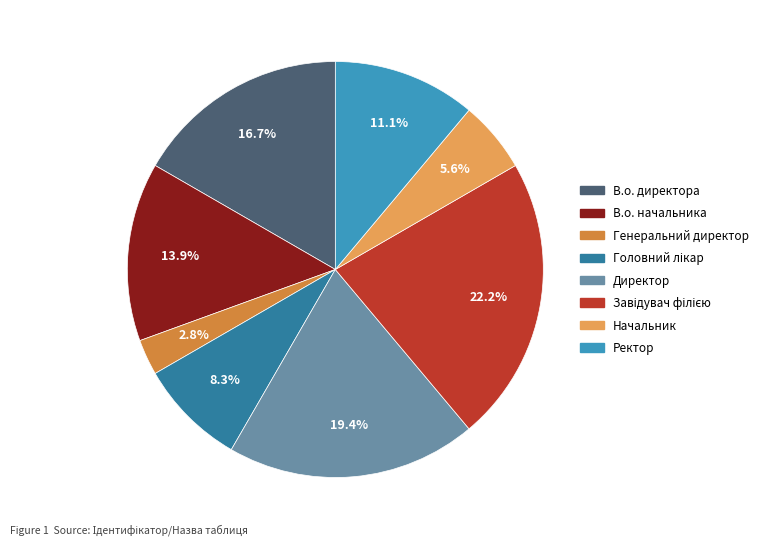

Which has a higher value, Директор or В.о. директора?

Директор